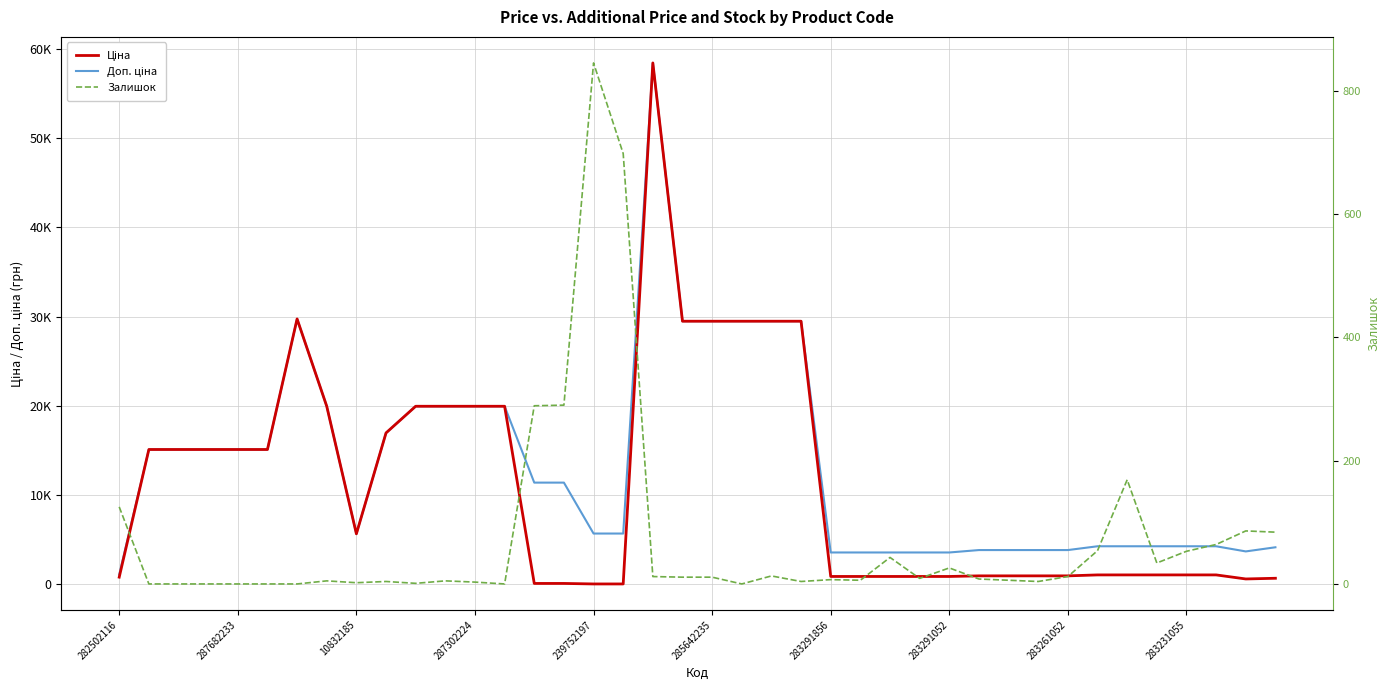

At which category does the chart reach its peak across all series?

18